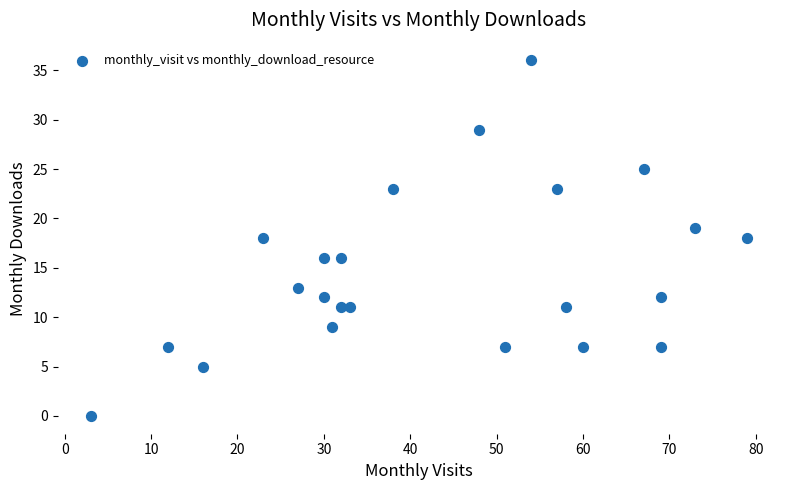

What is the range of Y values (max minus min)?

36